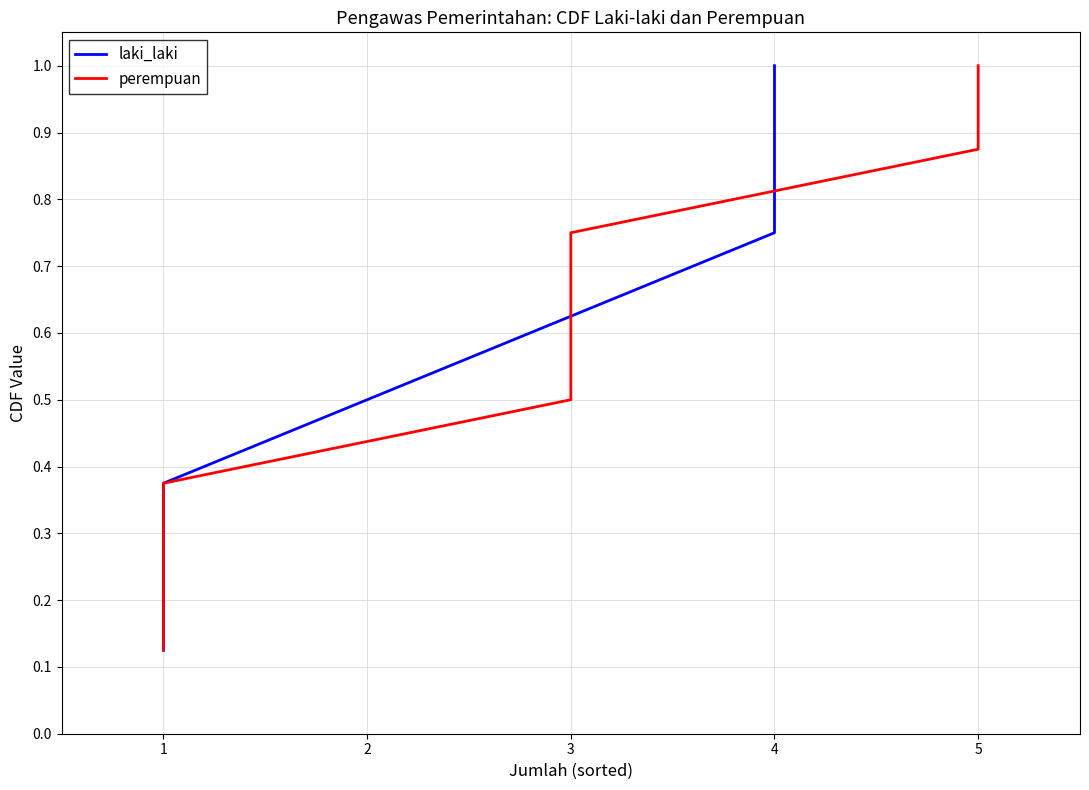

What is the difference between the perempuan values at 4 and 5?

0.1